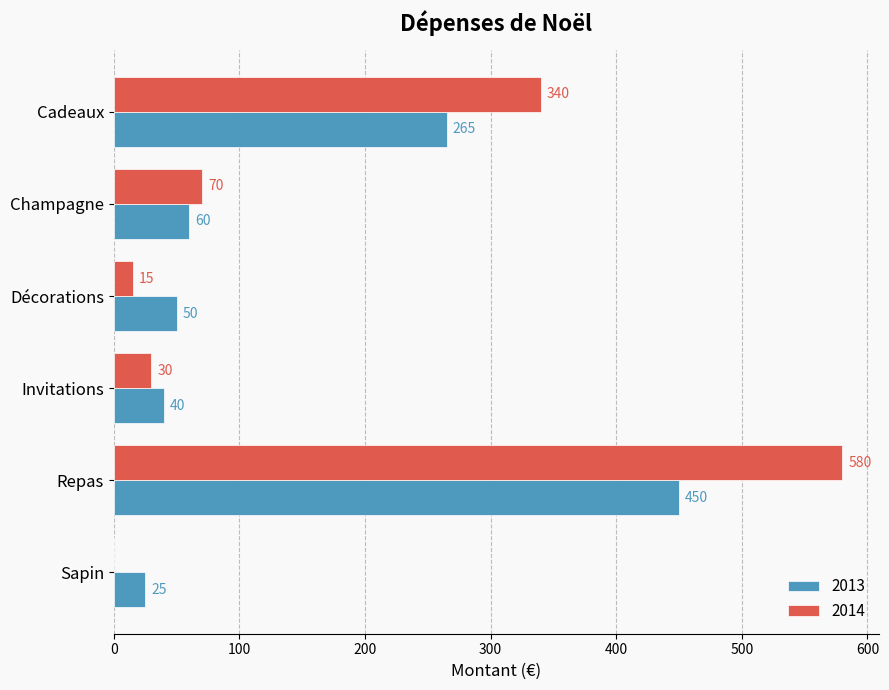

The 2013 series shows 40 at Invitations. True or false?

True